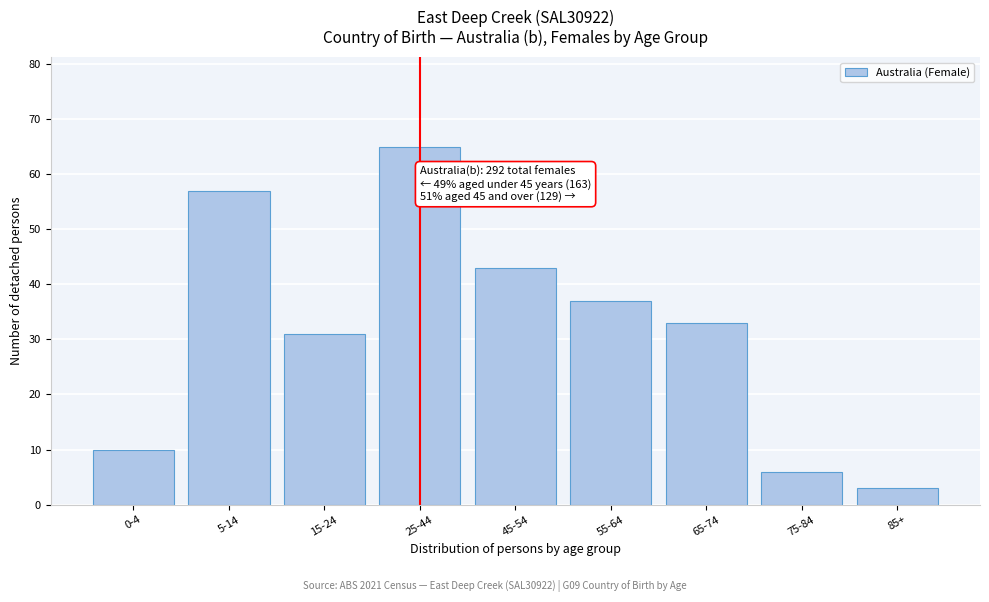

Reading left to right, list all the values displayed in this chart.

10	57	31	65	43	37	33	6	3